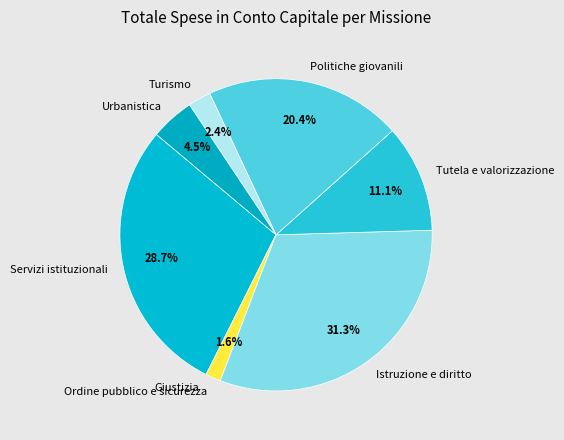

Is there any slice that represents more than half of the pie?

No